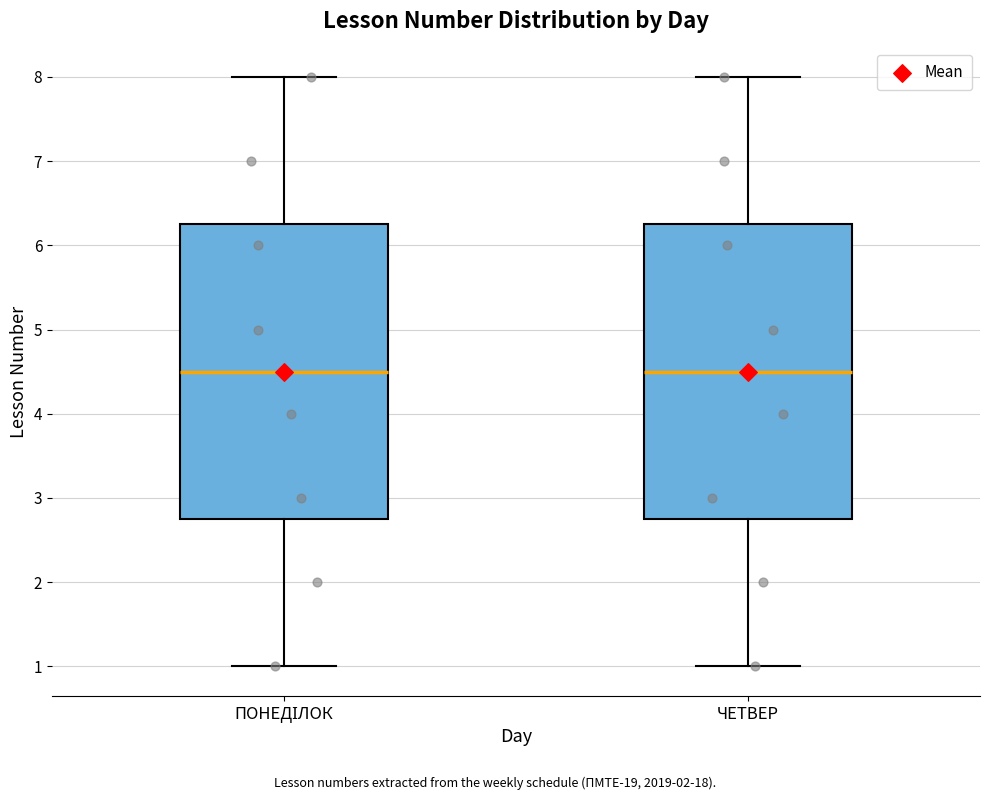

Where is the upper edge of the box for ЧЕТВЕР on the y-axis? The values are not printed on the chart, so give them approximately, as read against the axis.

6.3